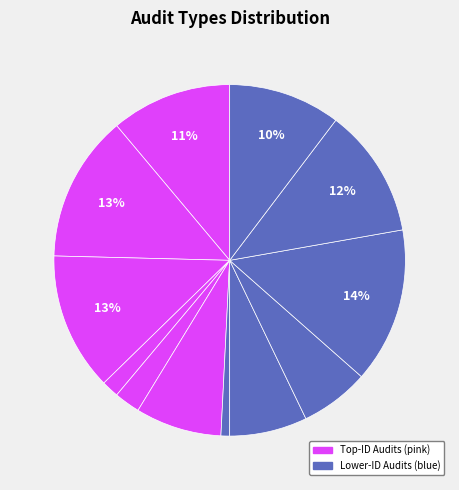

Count the number of slices in the pie.

12